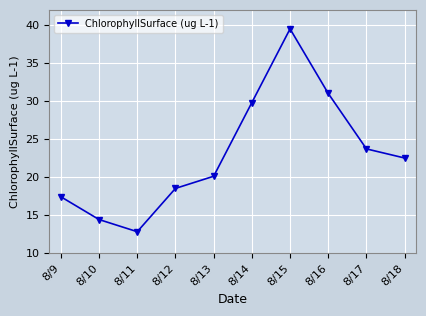

What is the sum of the values at 8/13 and 8/12?

38.6